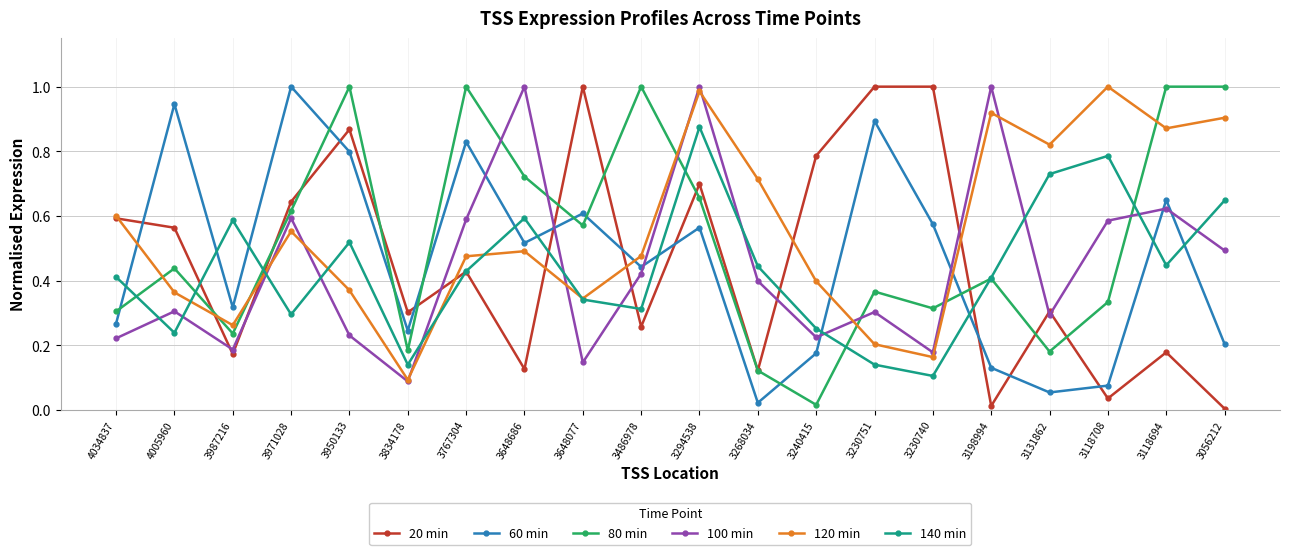

At which label does 140 min reach its minimum?

3230740